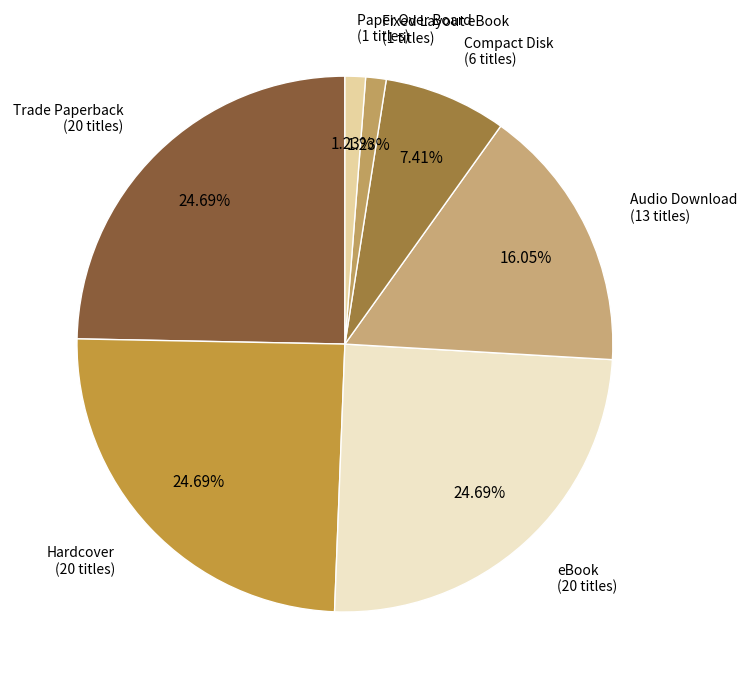

Is there any slice that represents more than half of the pie?

No